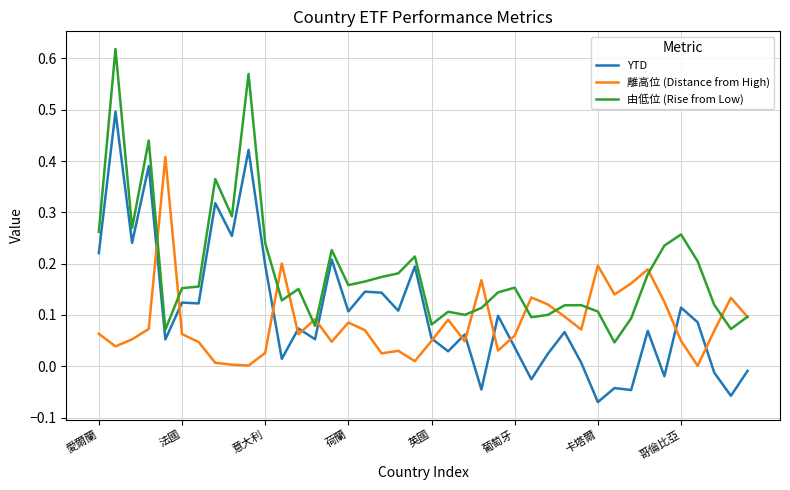

Which series has the largest total across all categories?

由低位 (Rise from Low)